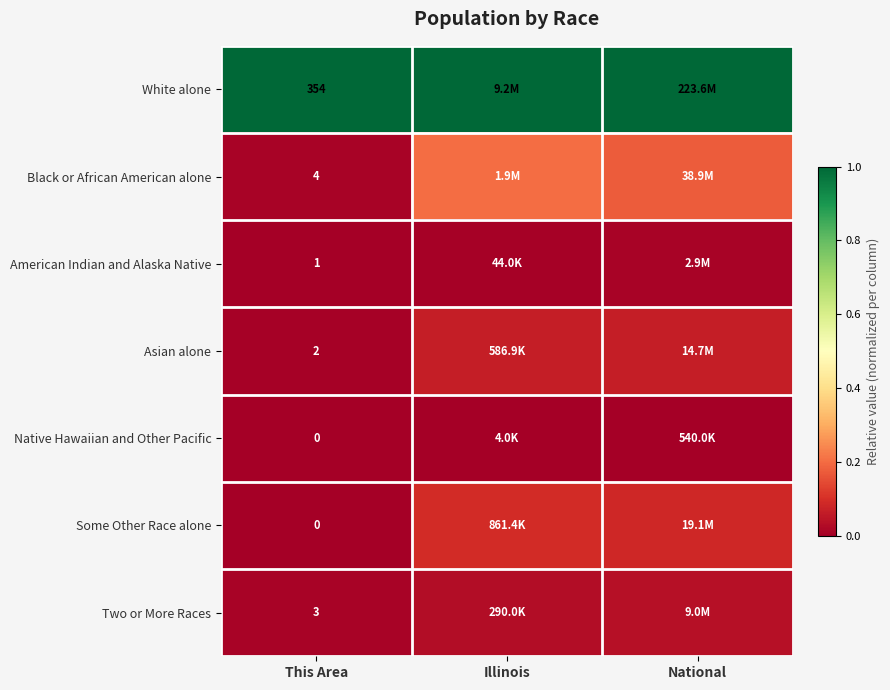

Which series has the largest total across all categories?

White alone